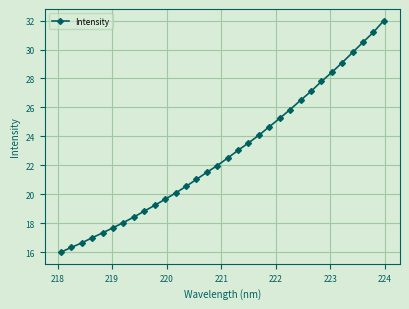

What is the difference between the maximum and second lowest values?

15.7